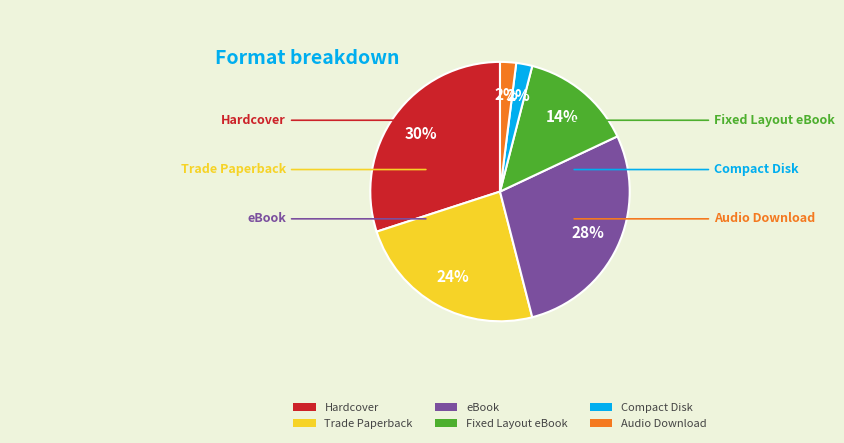

The Trade Paperback slice represents 10% of the pie. True or false?

False